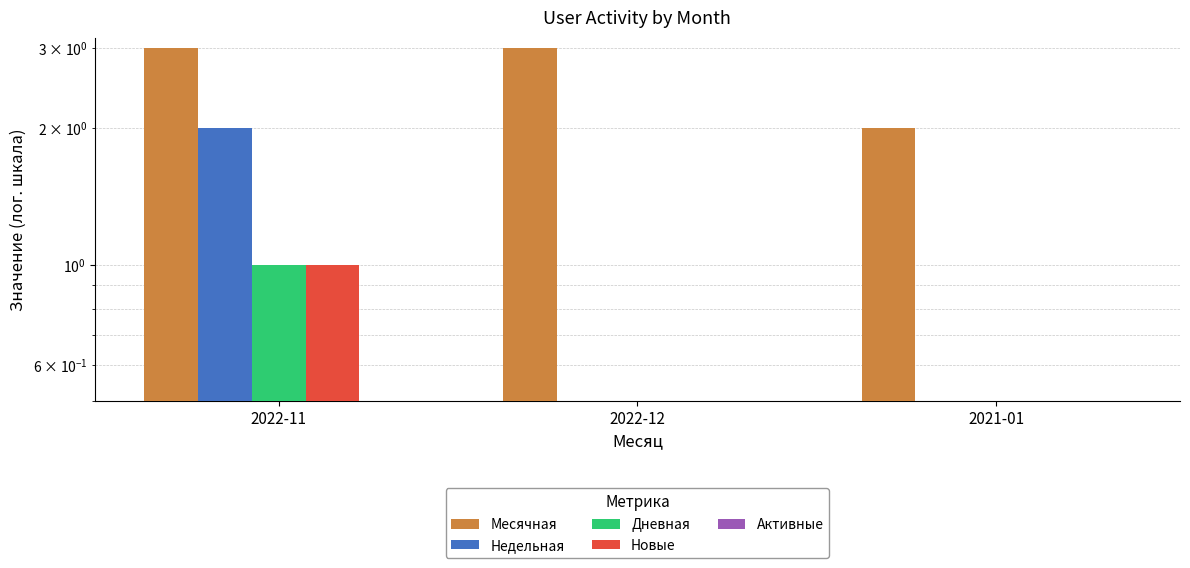

Count the Дневная values in the range 0 to 1.

3